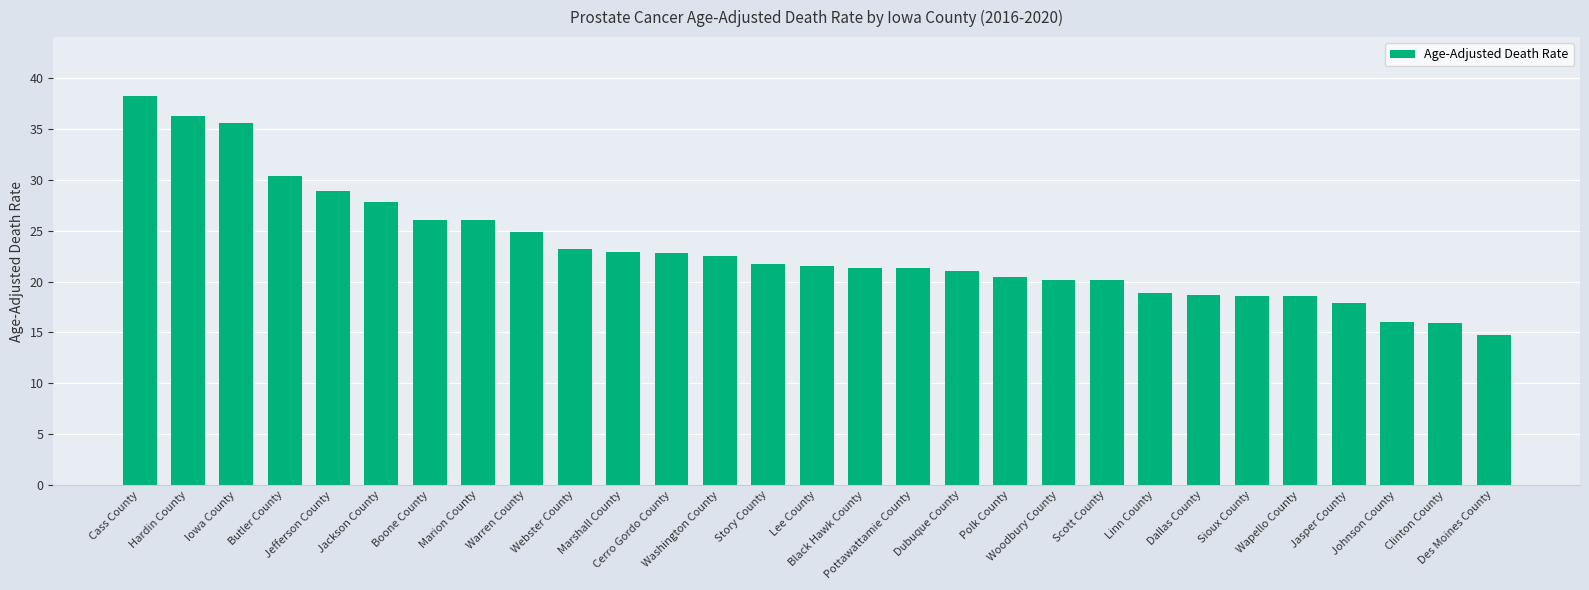

What is the difference between the maximum and minimum values?

23.6